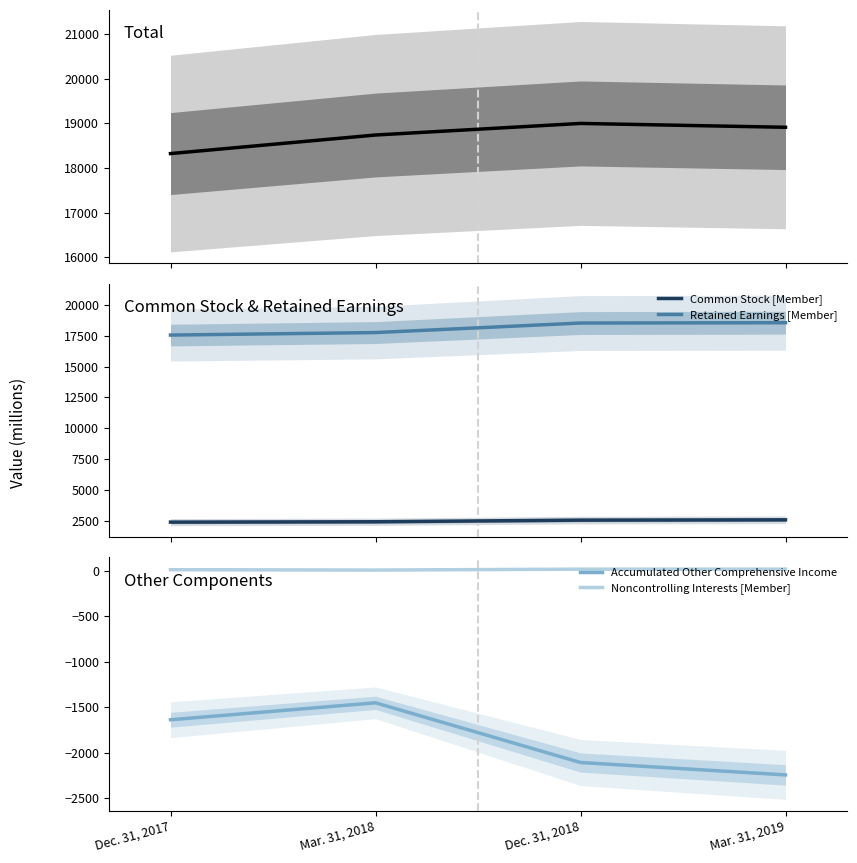

Is the value of Common Stock [Member] at Mar. 31, 2018 greater than the value of Retained Earnings [Member] at Mar. 31, 2018?

No